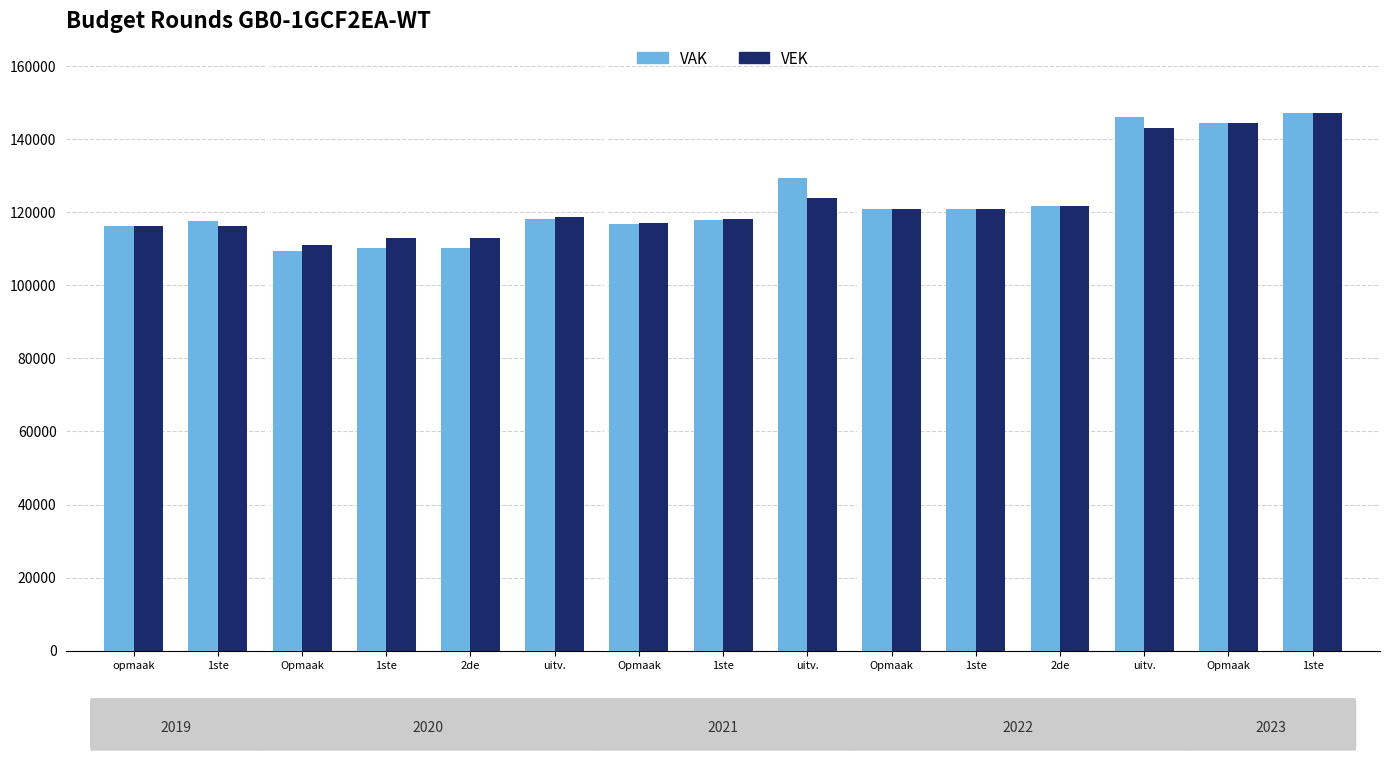

What is the sum of the VAK values at opmaak and uitv.?

245649